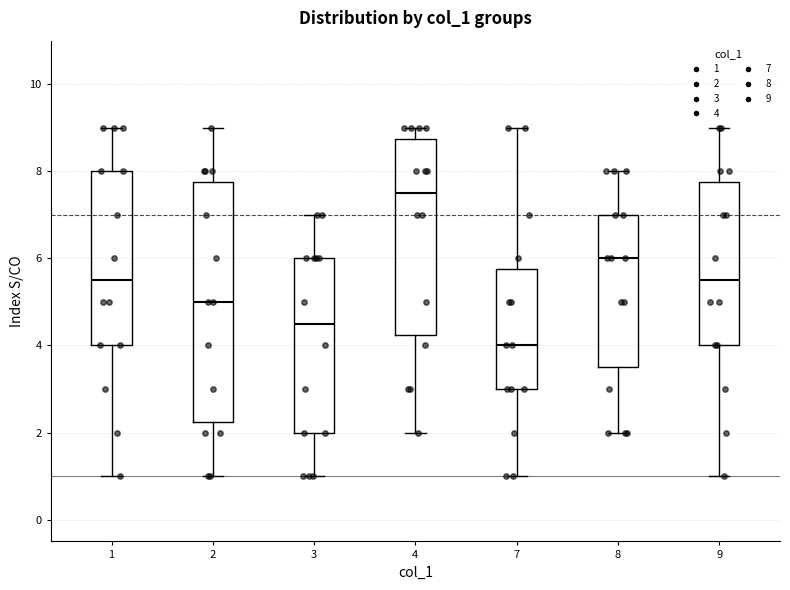

Where does the lower whisker of the box at x = 1 end on the y-axis? The values are not printed on the chart, so give them approximately, as read against the axis.

1.0